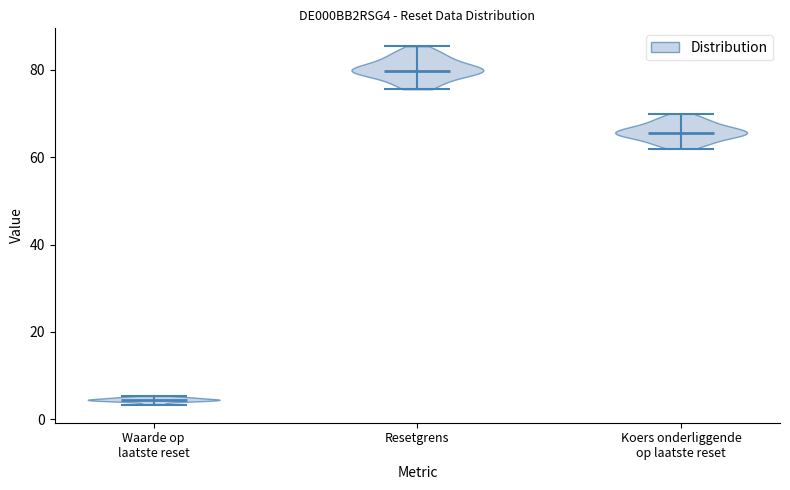

Reading left to right, read every violin against the y-axis: where its median line is, and the lowest and highest points it reaches. The values are not printed on the chart, so give them approximately, as read against the axis.

Waarde op laatste reset: median line 4, lowest point 4, highest point 6
Resetgrens: median line 80, lowest point 76, highest point 86
Koers onderliggende op laatste reset: median line 66, lowest point 62, highest point 70